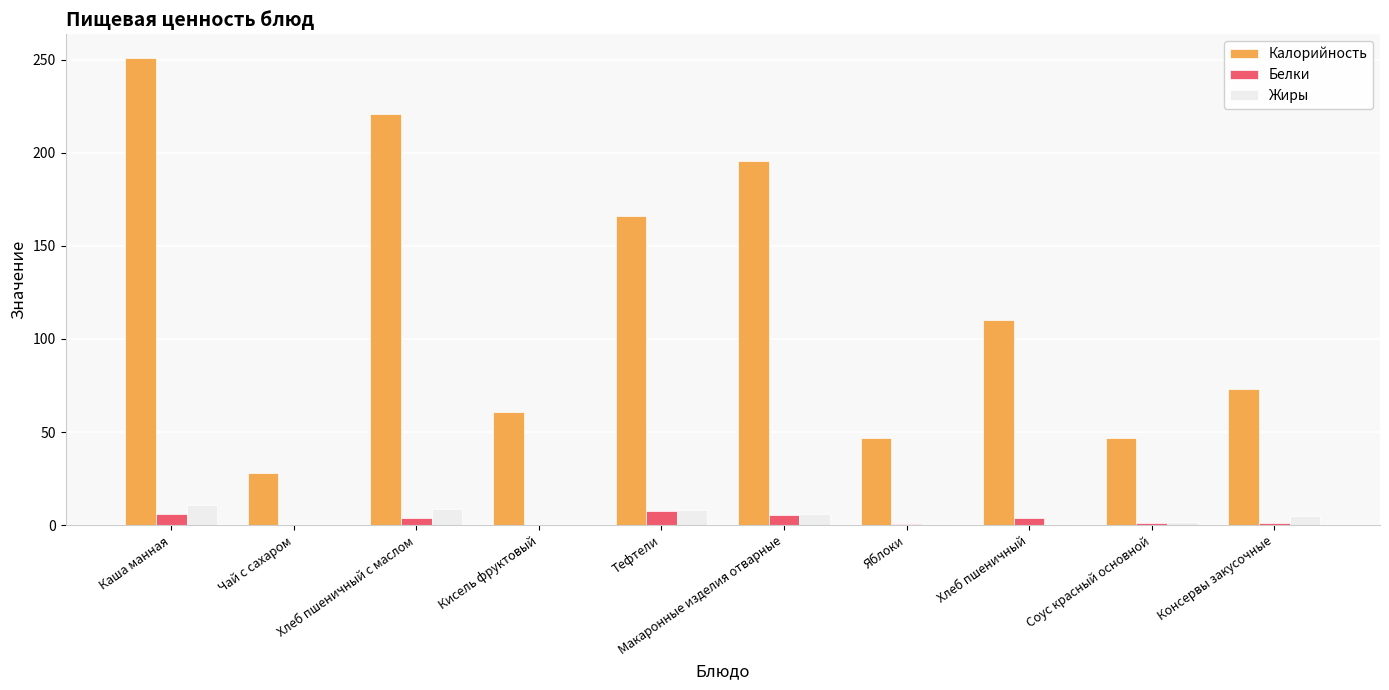

Does the chart contain stacked bars?

No